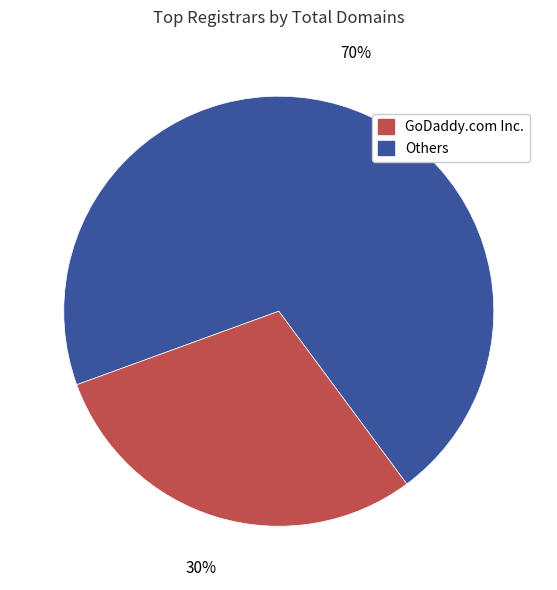

Is there any slice that represents more than half of the pie?

Yes